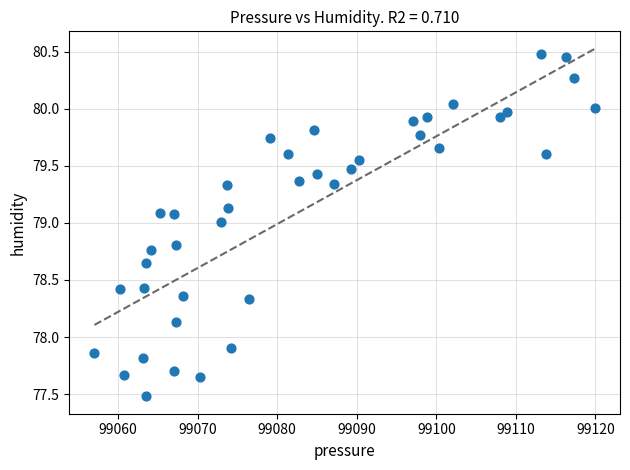

What is the range of X values (max minus min)?

62.9